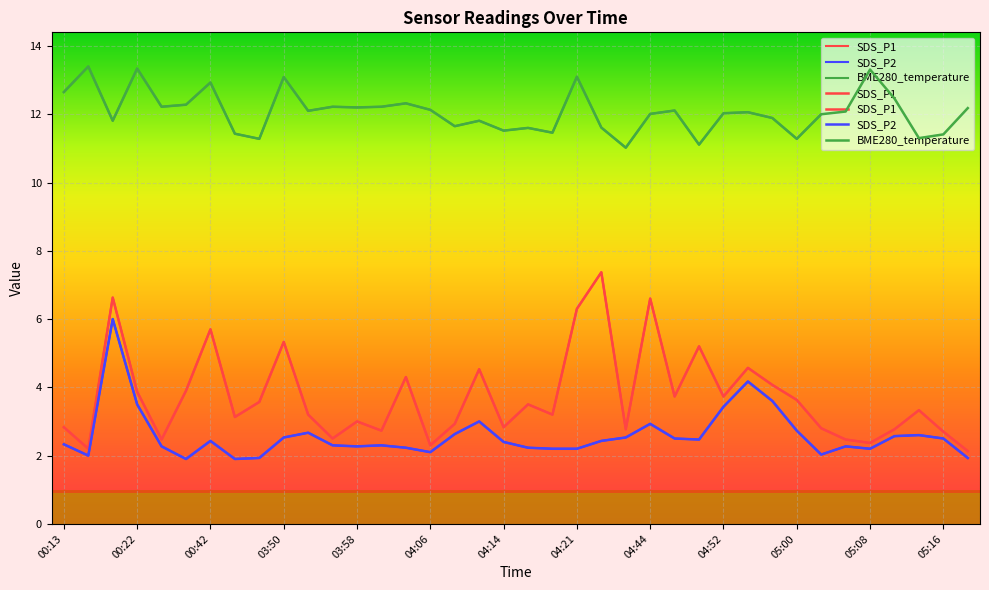

Does the chart display data point markers on the line(s)?

No